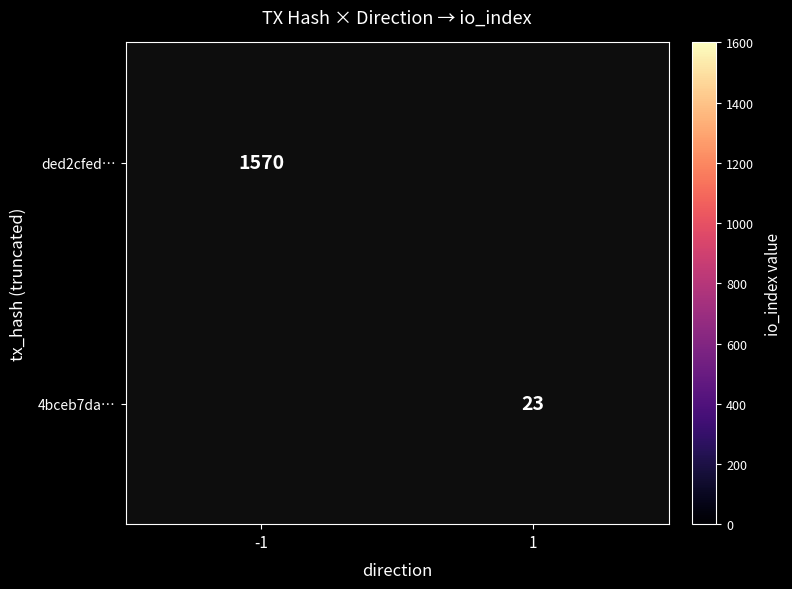

The ded2cfed… series shows 2759.7 at -1. True or false?

False